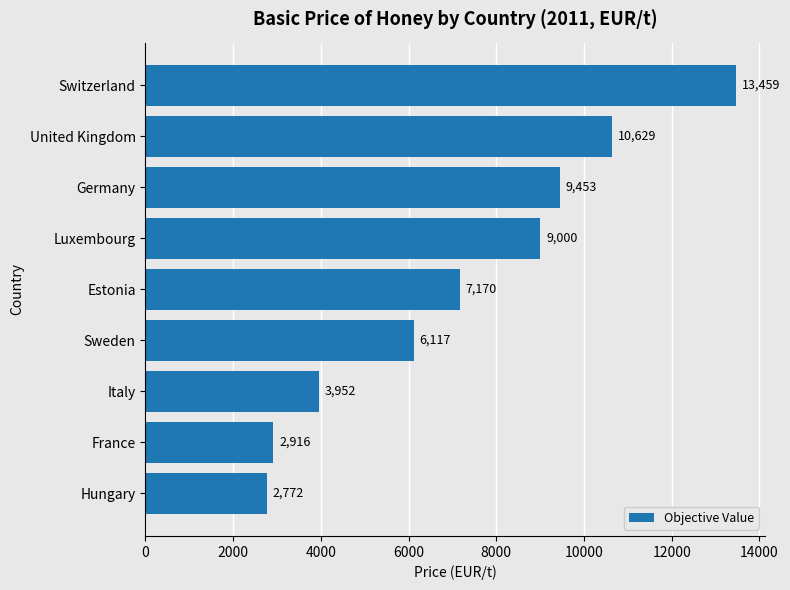

What is the label of the 5th bar from the top?

Estonia